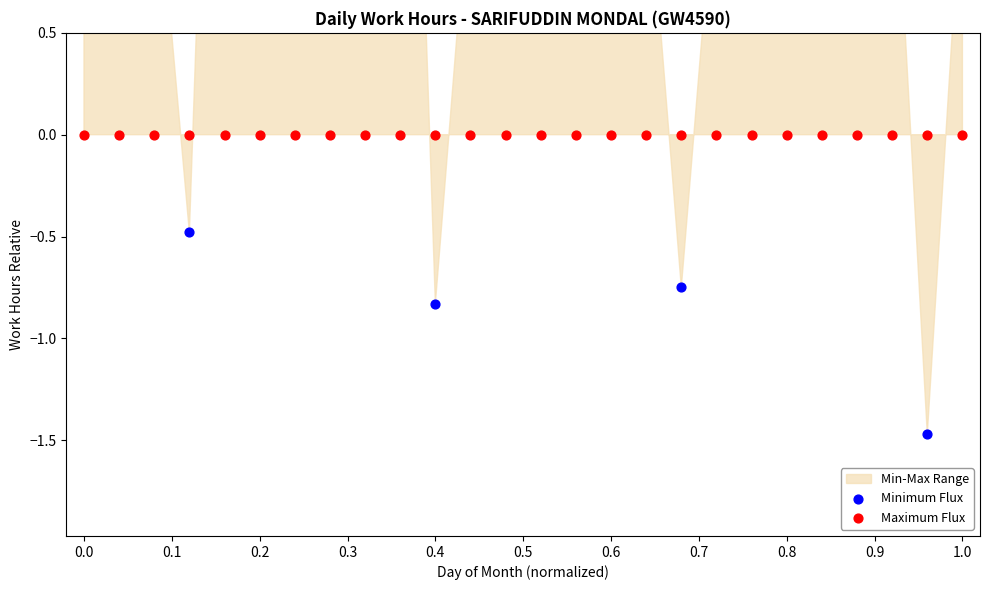

Which series contains the lowest Y value?

Minimum Flux